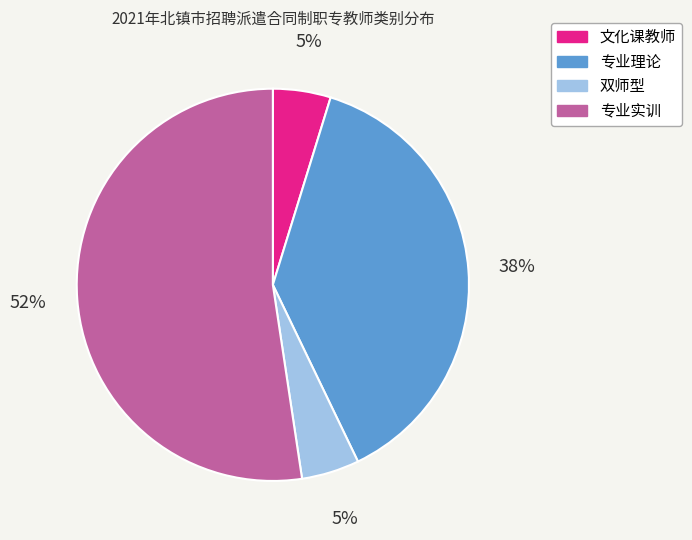

Combined, do 专业实训 and 专业理论 account for over 50%?

Yes